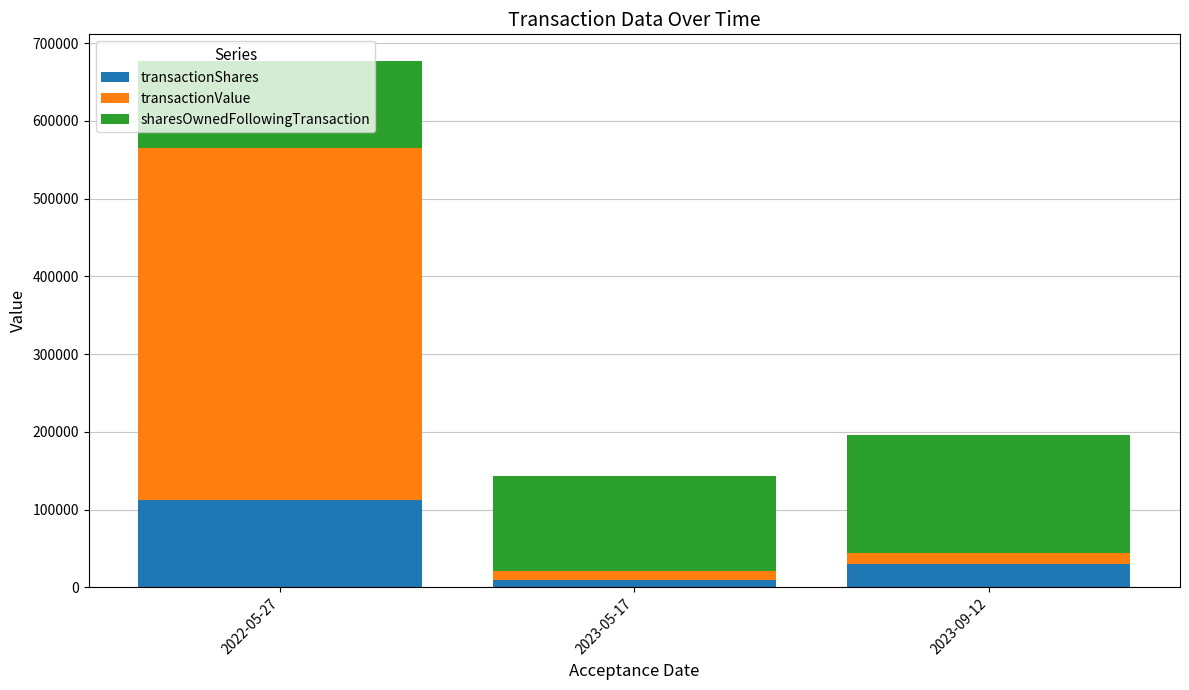

What is the highest value of the transactionShares series?

111810